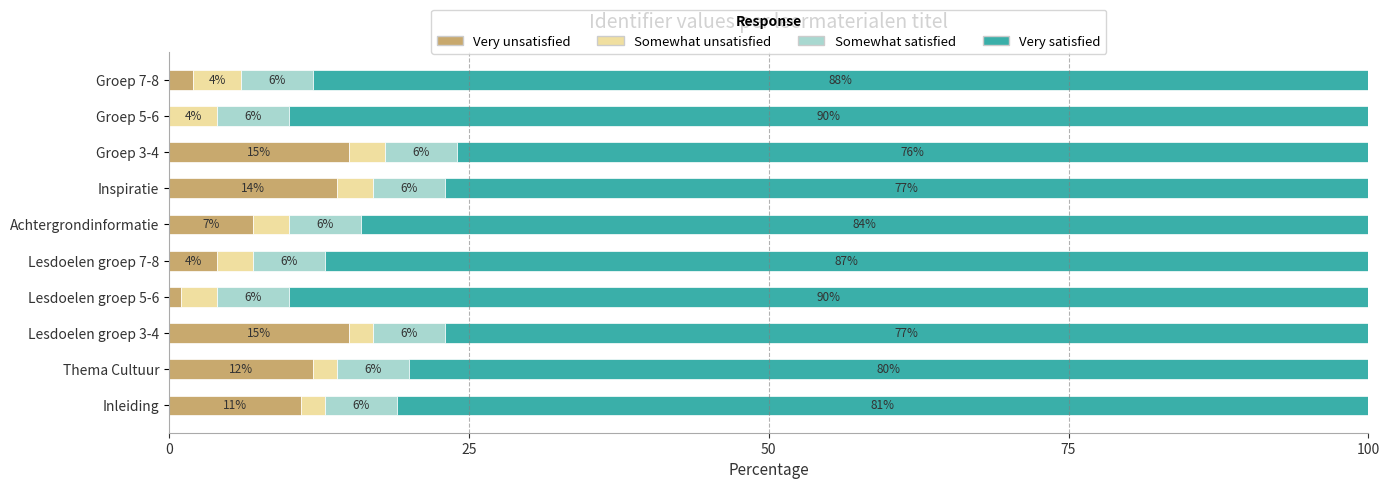

What is the sum of the Very unsatisfied values at Groep 5-6 and Lesdoelen groep 7-8?

4